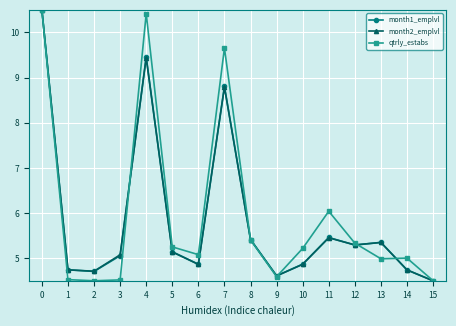

What is the value of the month2_emplvl point at the 4th from the left?

5.1